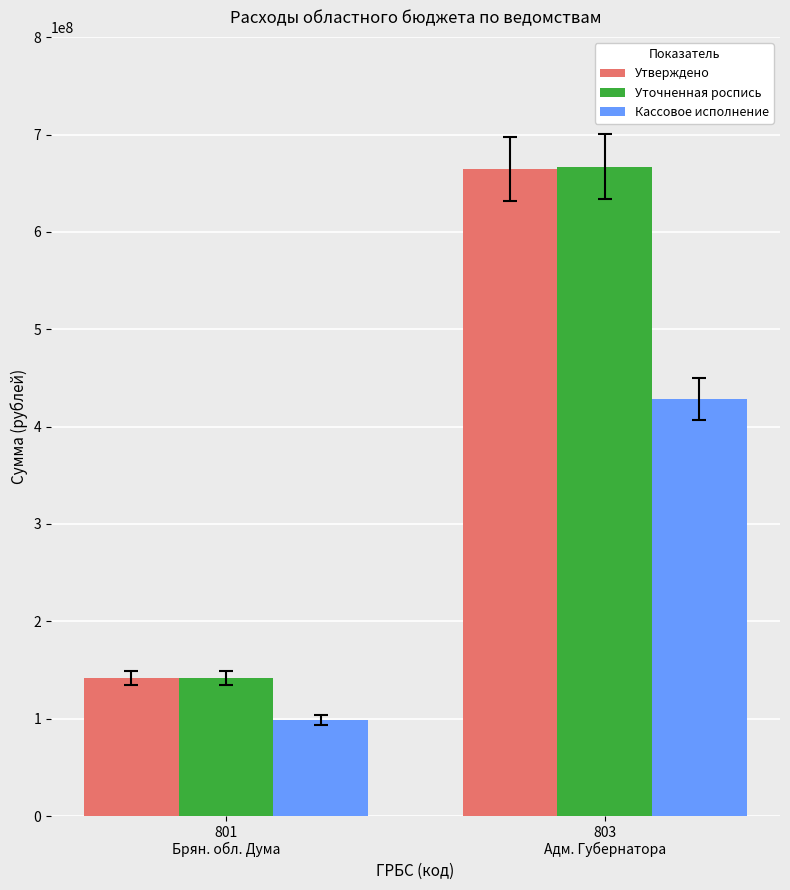

What is the maximum value shown in the chart?

666880056.6